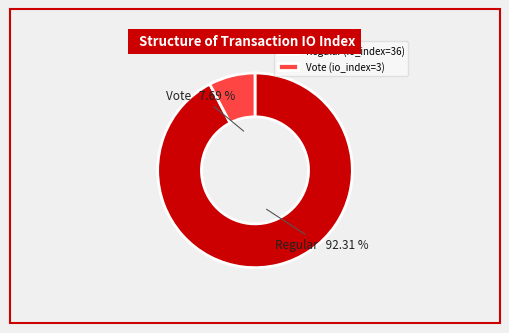

To the nearest percent, what portion does Regular (io_index=36) represent?

92%